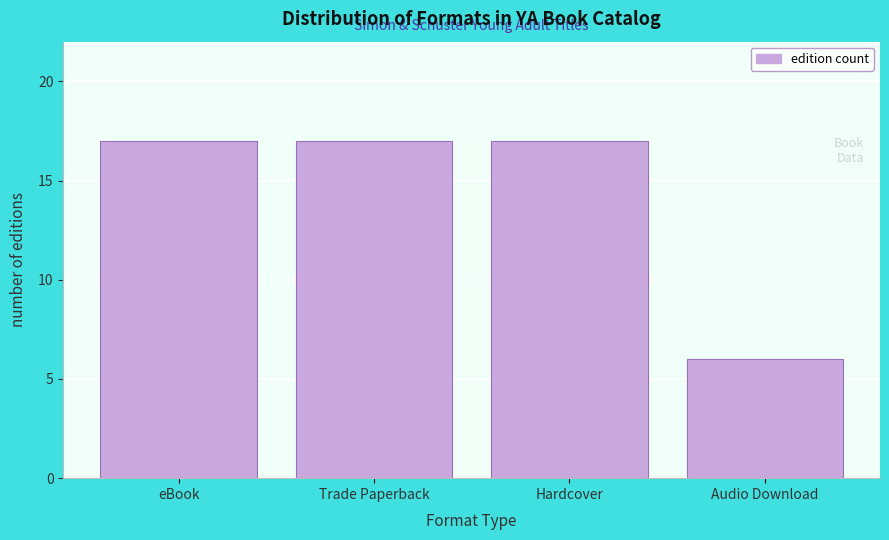

Reading left to right, list all the values displayed in this chart.

eBook=17	Trade Paperback=17	Hardcover=17	Audio Download=6